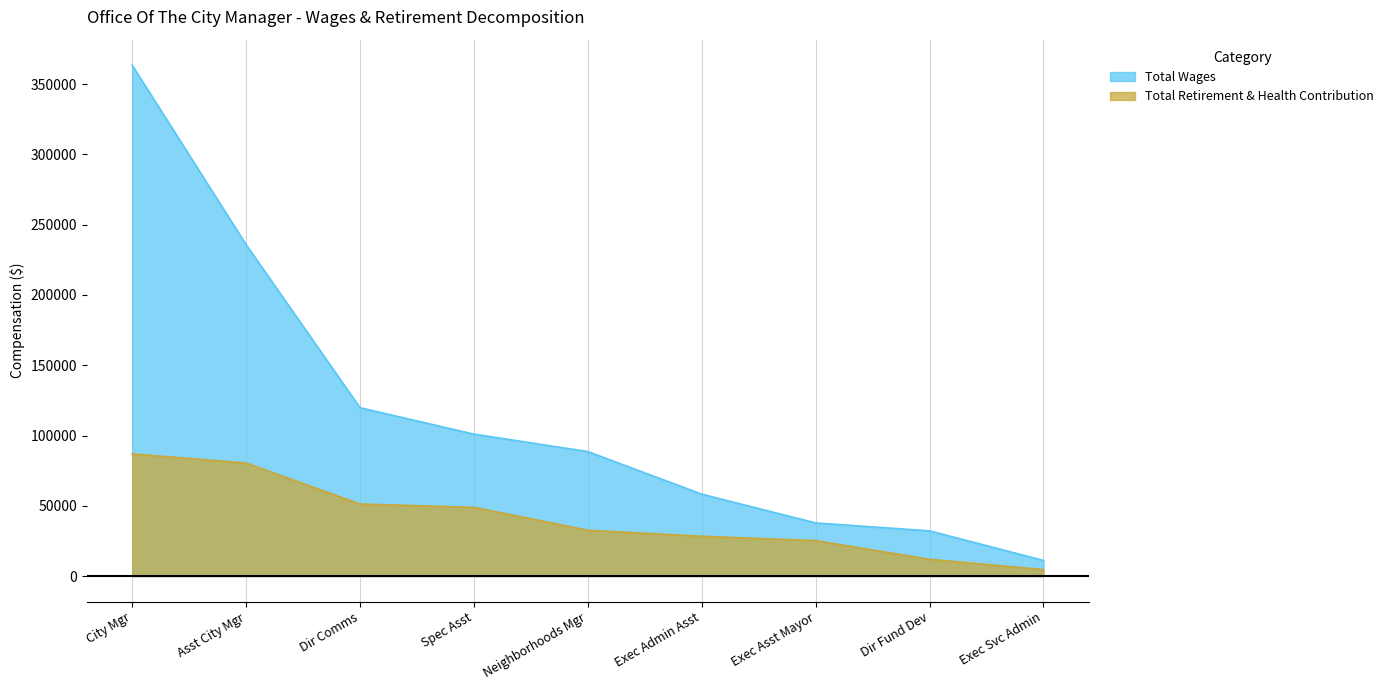

What is the greatest value displayed?

363415